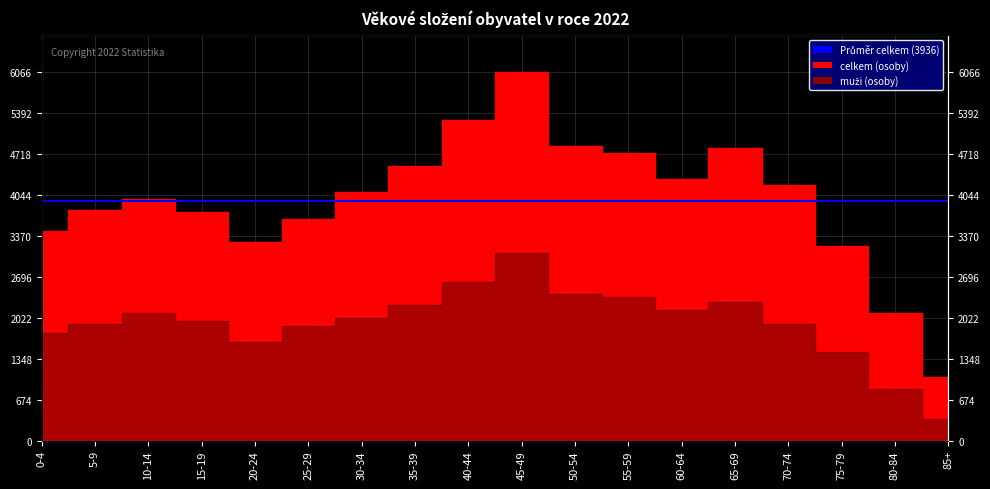

How many interior local peaks does the muži series have?

3